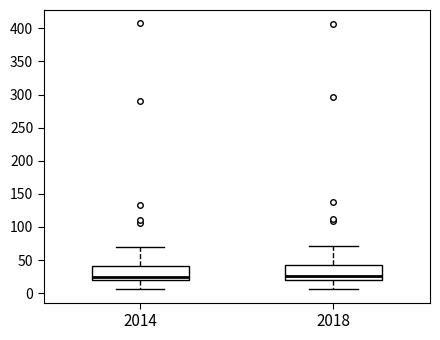

Reading left to right, read every box against the y-axis: the position of its median line, the range the box covers, and the ends of its whiskers. The values are not printed on the chart, so give them approximately, as read against the axis.

2014: median 25, box 20 to 40, whiskers 5 to 70
2018: median 25, box 20 to 40, whiskers 5 to 70